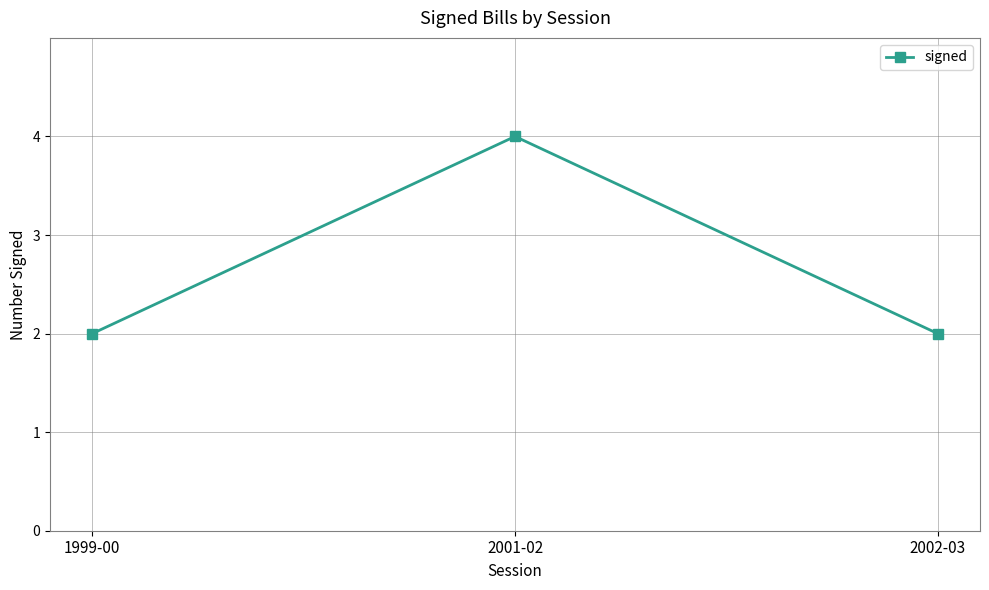

Read the value at 2001-02.

4